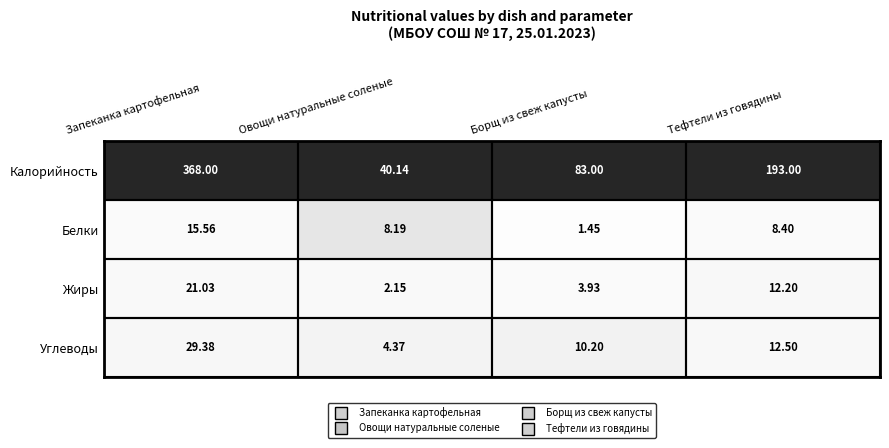

Rank the series at Борщ из свеж капусты from lowest to highest value.

Белки, Жиры, Углеводы, Калорийность